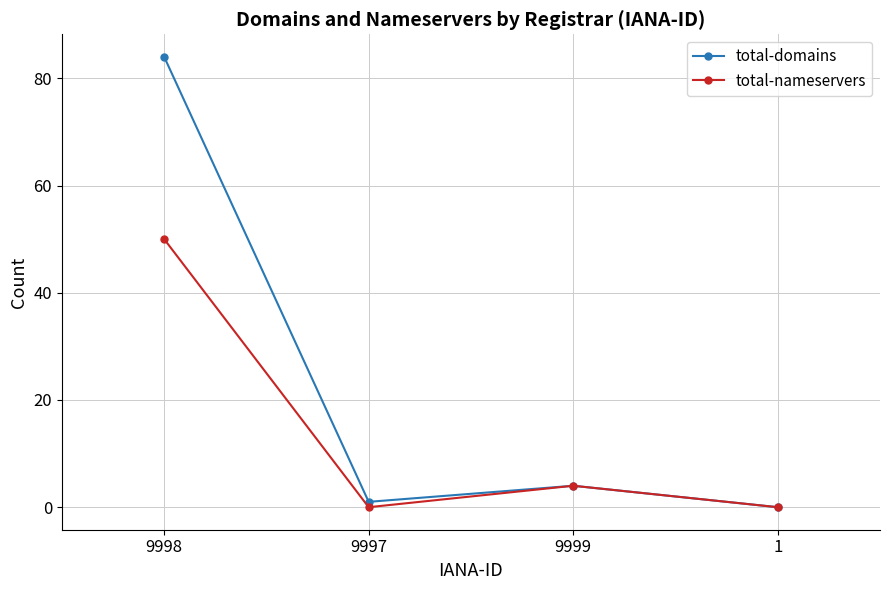

What is the greatest value displayed?

84